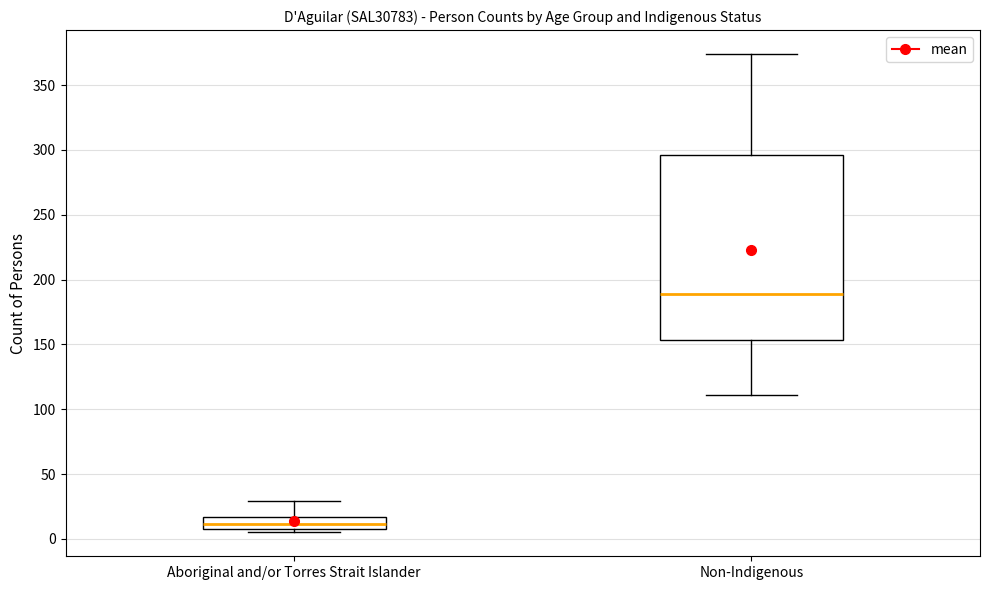

Reading left to right, read every box against the y-axis: the position of its median line, the range the box covers, and the ends of its whiskers. The values are not printed on the chart, so give them approximately, as read against the axis.

Aboriginal and/or Torres Strait Islander: median 10 (inside the box), box 10 to 15, whiskers 5 to 30
Non-Indigenous: median 190, box 155 to 295, whiskers 110 to 375